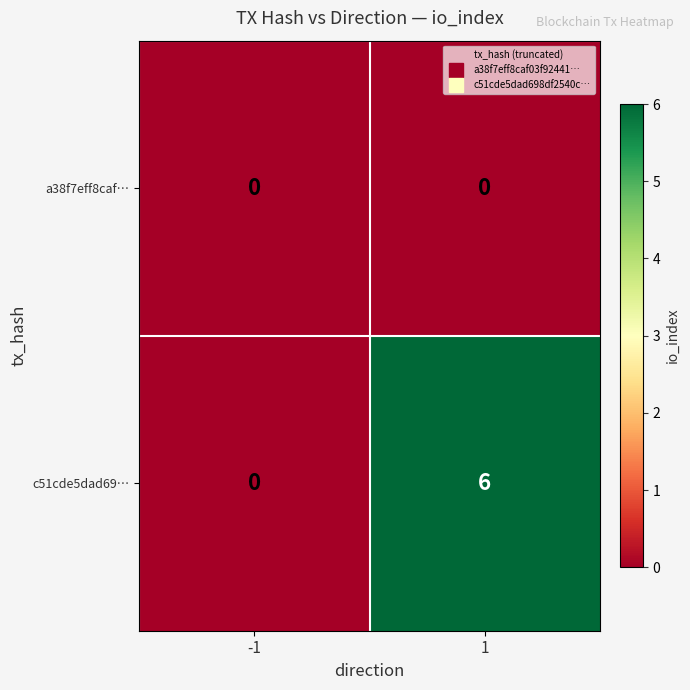

True or false: c51cde5dad69… has a value of 0 at -1.

True